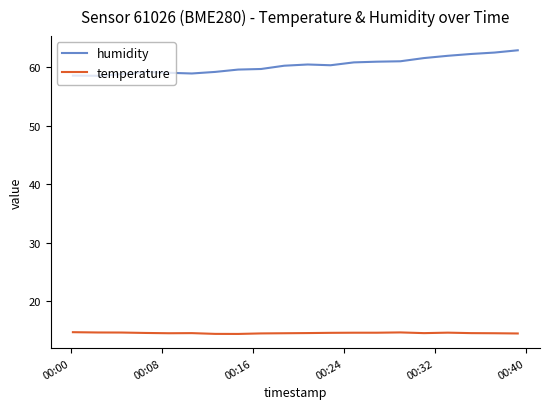

Which series has the largest range (max minus min)?

humidity